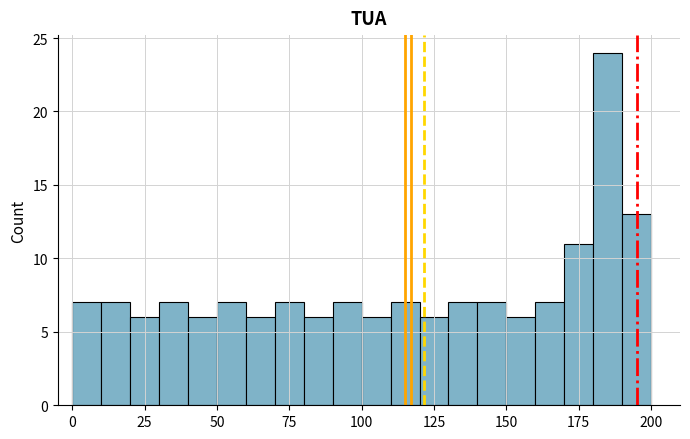

Read against the x-axis, roughly where is the centre of the tallest bar?

185